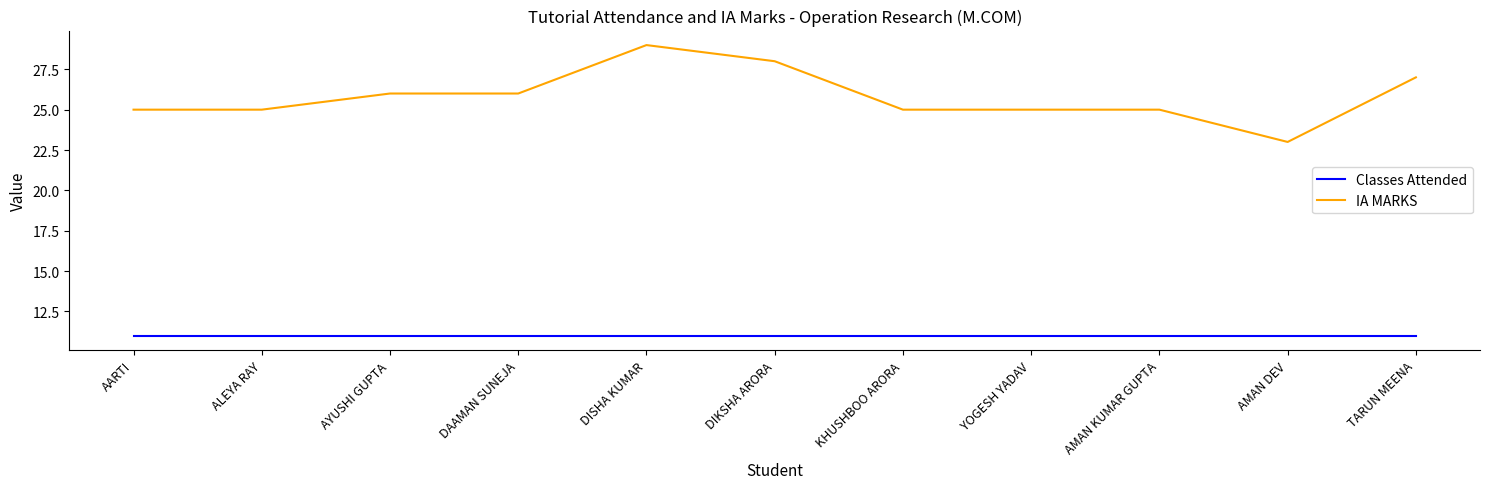

Reading right to left, what are all the values shown in this chart?

Classes Attended: TARUN MEENA=11	AMAN DEV=11	AMAN KUMAR GUPTA=11	YOGESH YADAV=11	KHUSHBOO ARORA=11	DIKSHA ARORA=11	DISHA KUMAR=11	DAAMAN SUNEJA=11	AYUSHI GUPTA=11	ALEYA RAY=11	AARTI=11
IA MARKS: TARUN MEENA=27	AMAN DEV=23	AMAN KUMAR GUPTA=25	YOGESH YADAV=25	KHUSHBOO ARORA=25	DIKSHA ARORA=28	DISHA KUMAR=29	DAAMAN SUNEJA=26	AYUSHI GUPTA=26	ALEYA RAY=25	AARTI=25